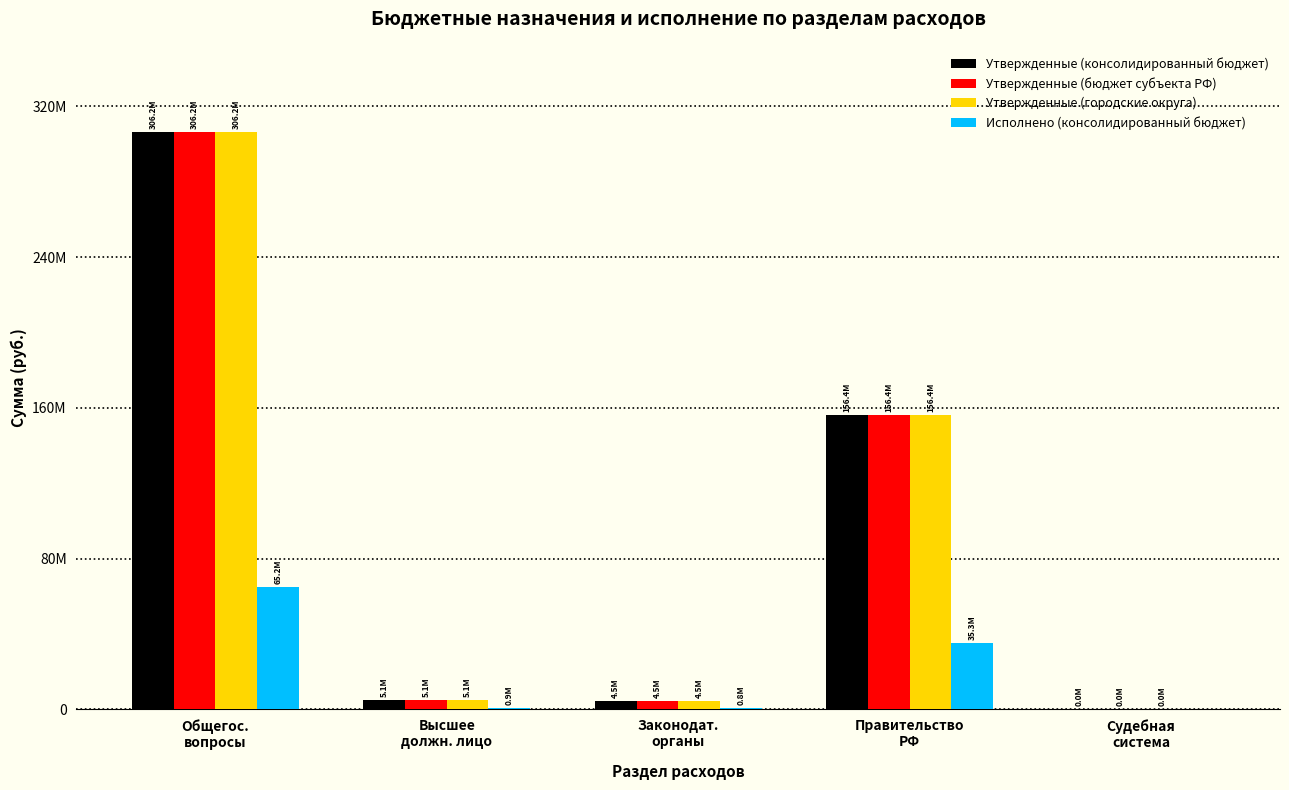

Reading left to right, what are all the values shown in this chart?

Утвержденные (консолидированный бюджет): Общегос.
вопросы=306166423.4	Высшее
должн. лицо=5060723.0	Законодат.
органы=4542061.1	Правительство
РФ=156442558.5	Судебная
система=7300.0
Утвержденные (бюджет субъекта РФ): Общегос.
вопросы=306166423.4	Высшее
должн. лицо=5060723.0	Законодат.
органы=4542061.1	Правительство
РФ=156442558.5	Судебная
система=7300.0
Утвержденные (городские округа): Общегос.
вопросы=306166423.4	Высшее
должн. лицо=5060723.0	Законодат.
органы=4542061.1	Правительство
РФ=156442558.5	Судебная
система=7300.0
Исполнено (консолидированный бюджет): Общегос.
вопросы=65161320.6	Высшее
должн. лицо=932977.7	Законодат.
органы=785044.7	Правительство
РФ=35253132.8	Судебная
система=0.0